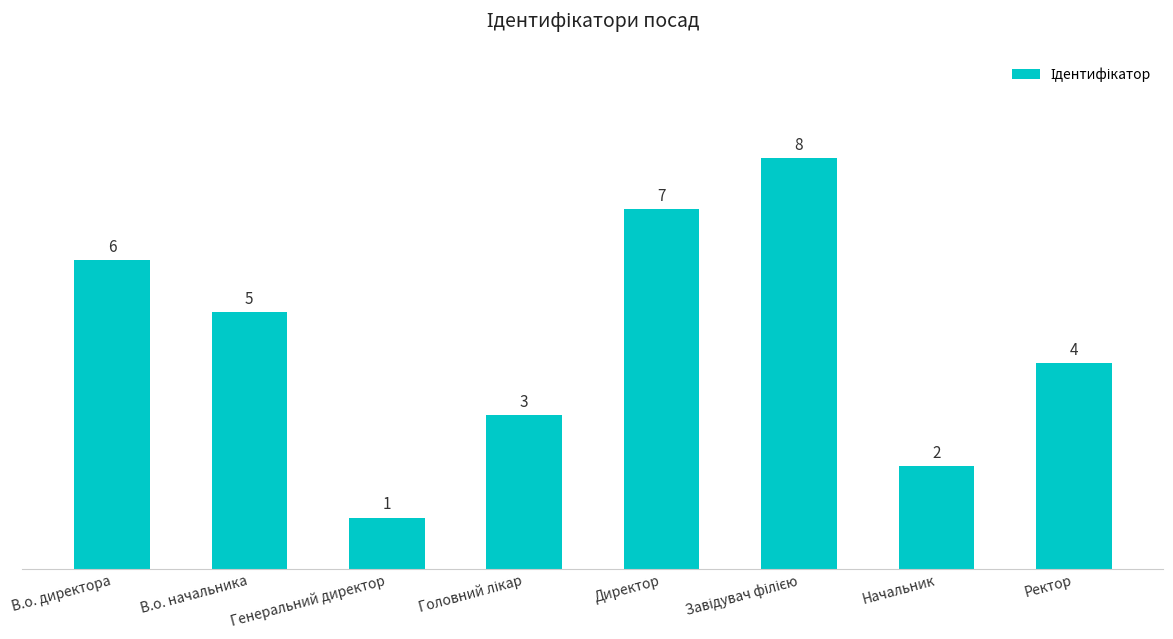

Where does the data first go above 5?

В.о. директора